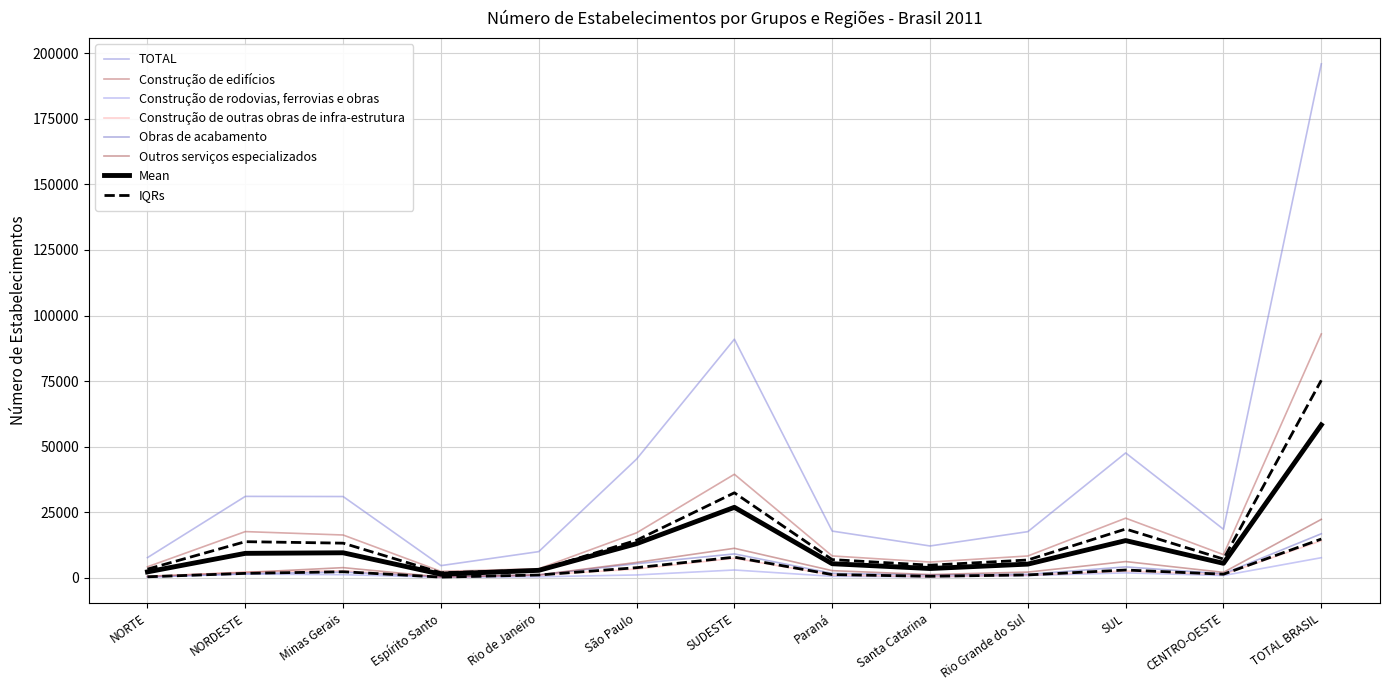

Which has a higher value, NORTE or Rio Grande do Sul?

Rio Grande do Sul